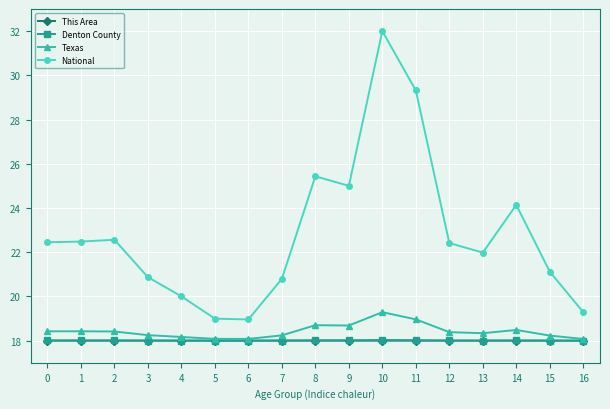

Count the number of data series in this chart.

4